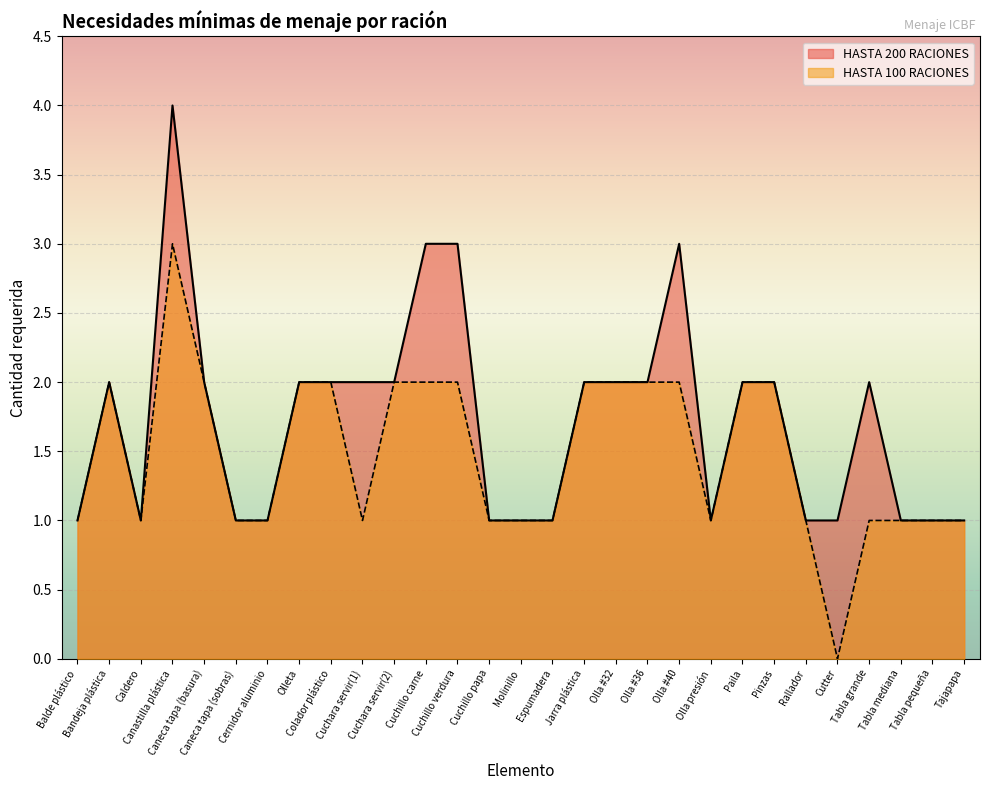

True or false: HASTA 100 RACIONES and HASTA 200 RACIONES intersect in this chart.

False